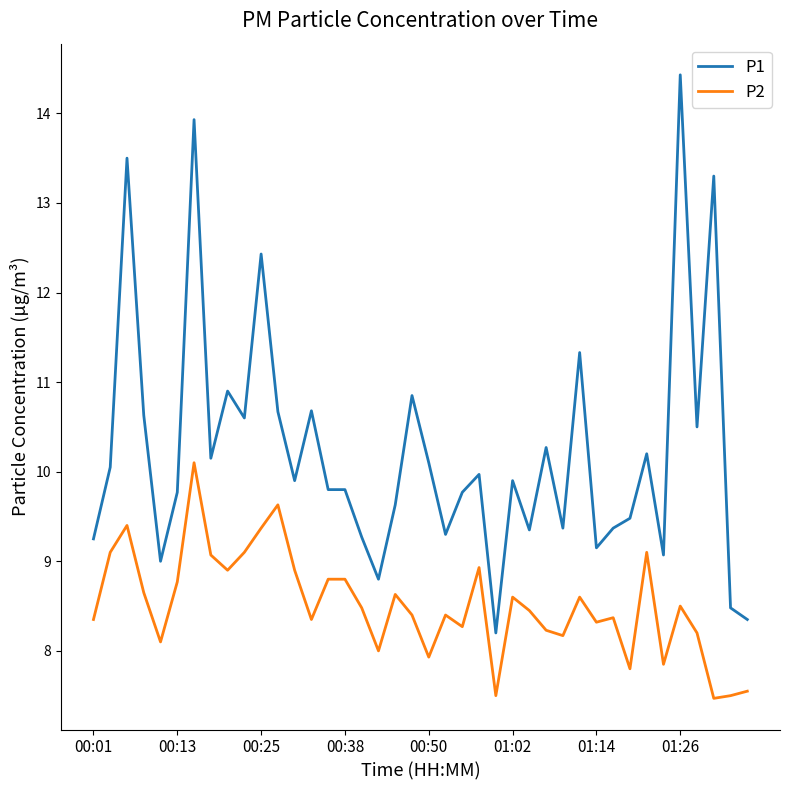

What is the minimum value shown in the chart?

7.5